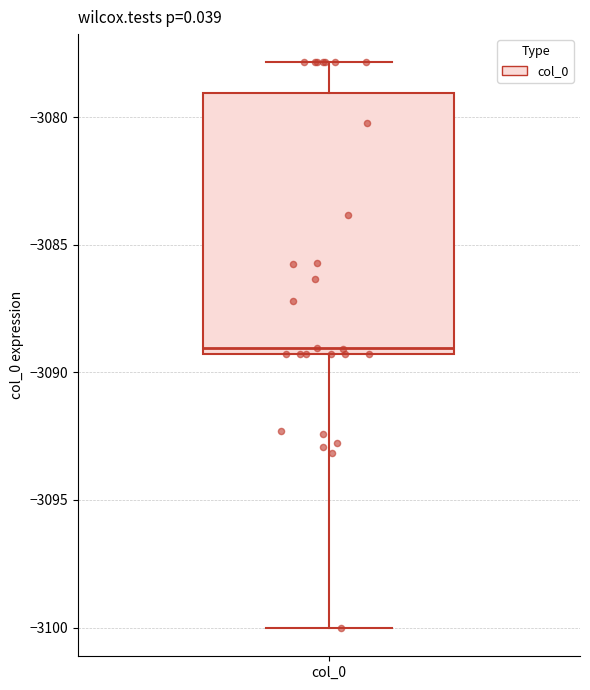

Read this box plot against the y-axis: the position of the median line, the range covered by the box, and the ends of both whiskers. The values are not printed on the chart, so give them approximately, as read against the axis.

median -3089.0, box -3089.5 to -3079.0, whiskers -3100.0 to -3078.0